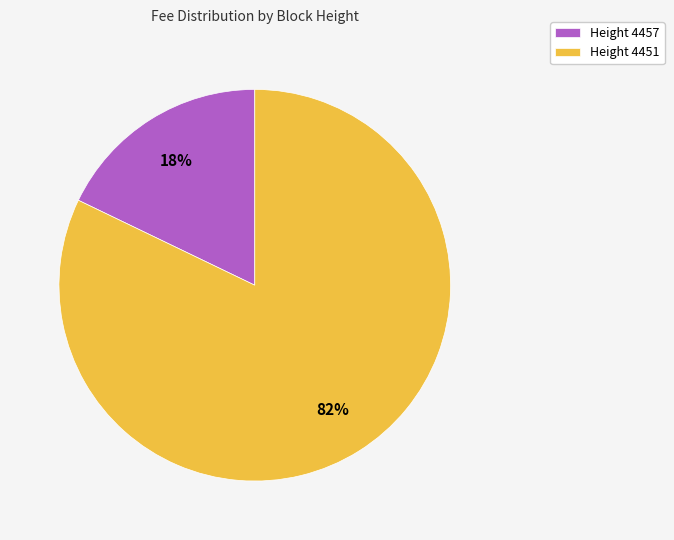

How many slices are in this pie chart?

2